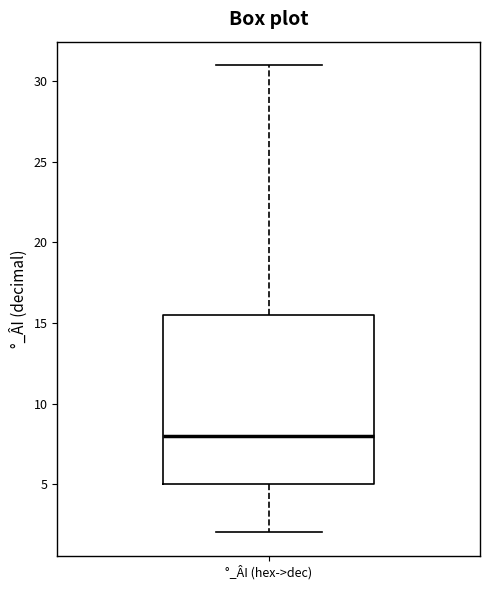

Where does the lower whisker of the box for °_ÂI (hex->dec) end on the y-axis? The values are not printed on the chart, so give them approximately, as read against the axis.

2.0